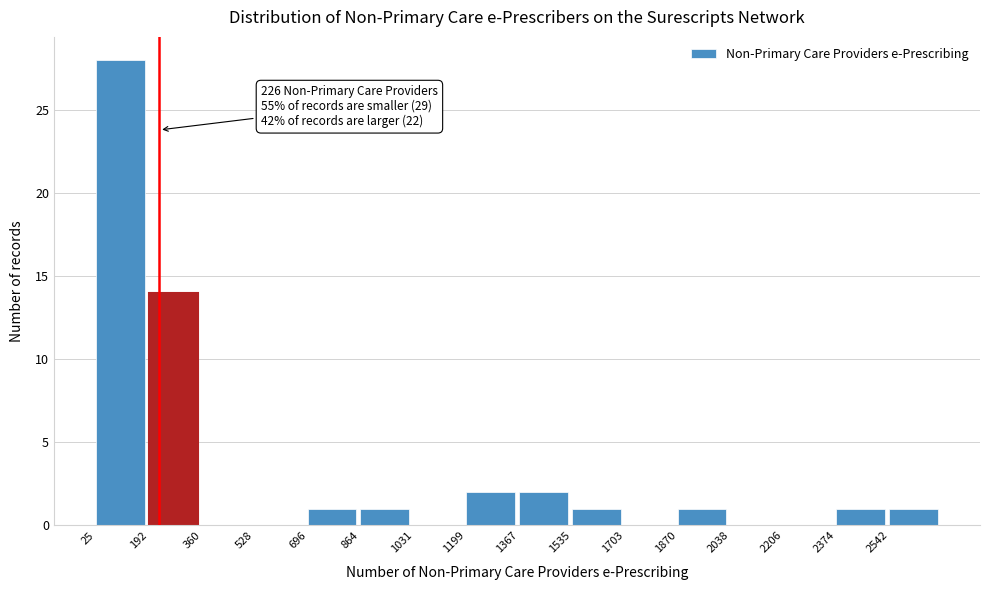

Over which range of the x-axis is the bar tallest?

20 to 200